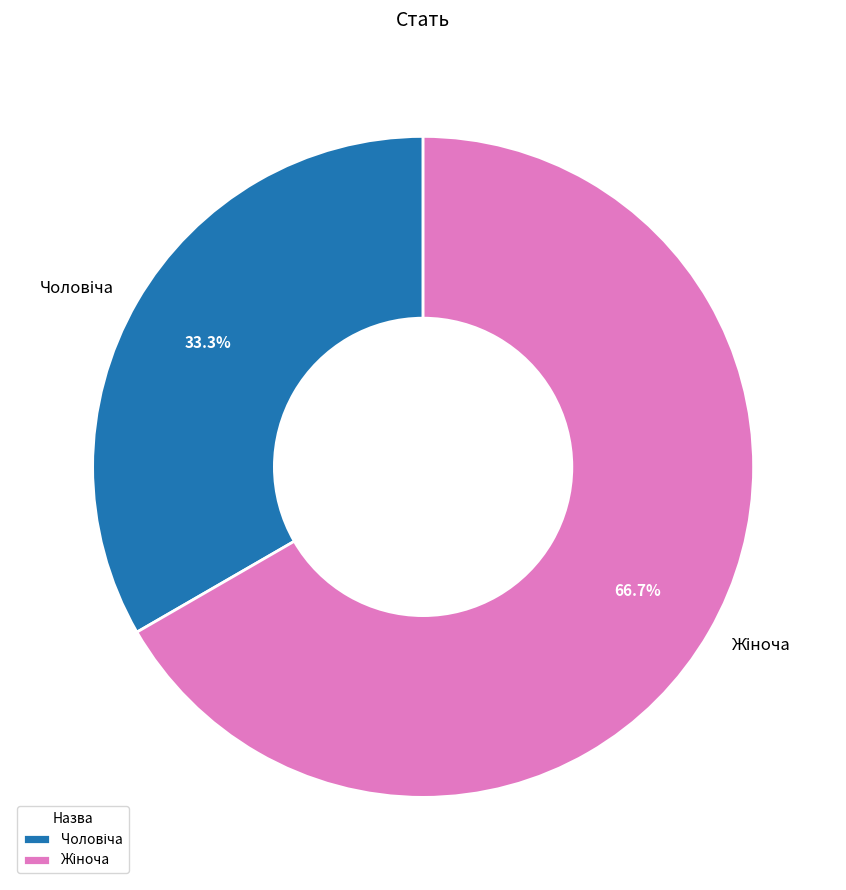

Does any single category account for the majority?

Yes